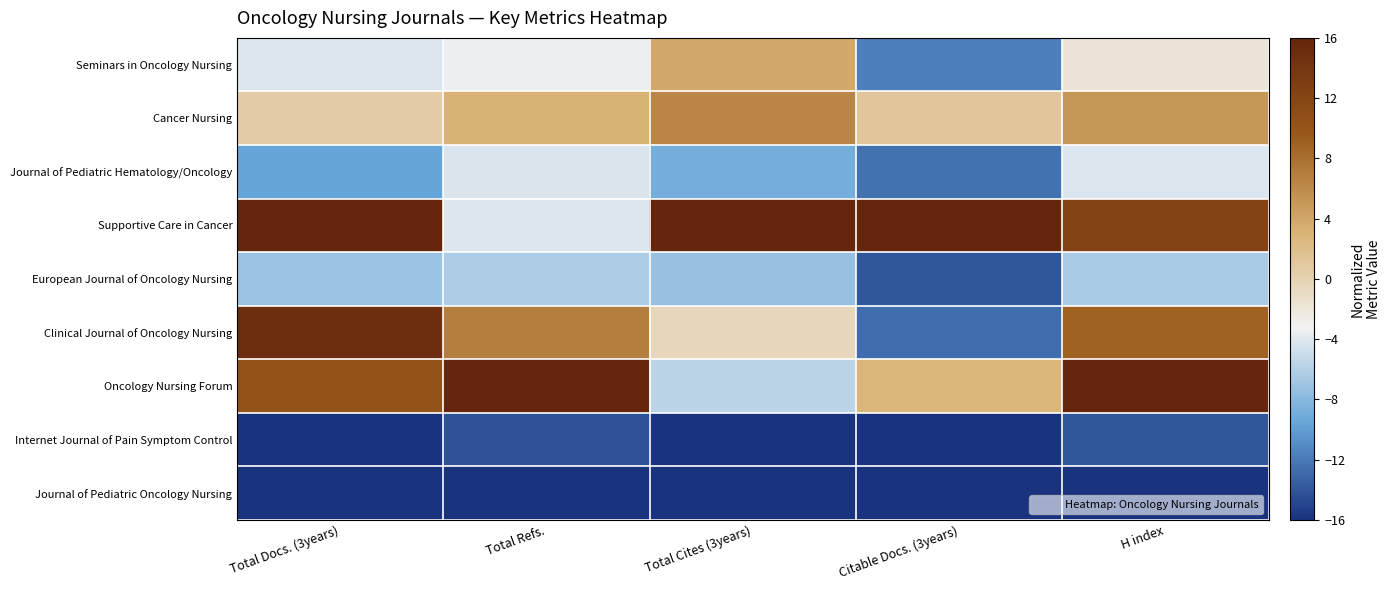

What is the minimum value shown in the chart?

-16.0